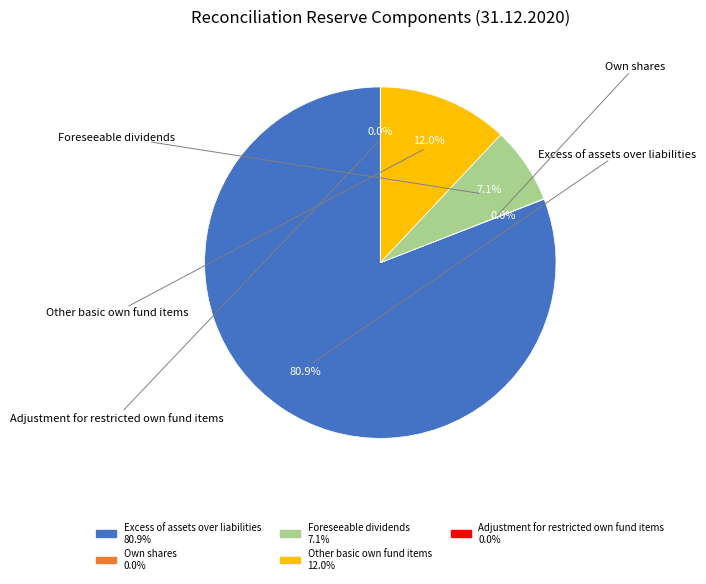

Approximately how many times larger is the value at Excess of assets over liabilities compared to Other basic own fund items?

6.7